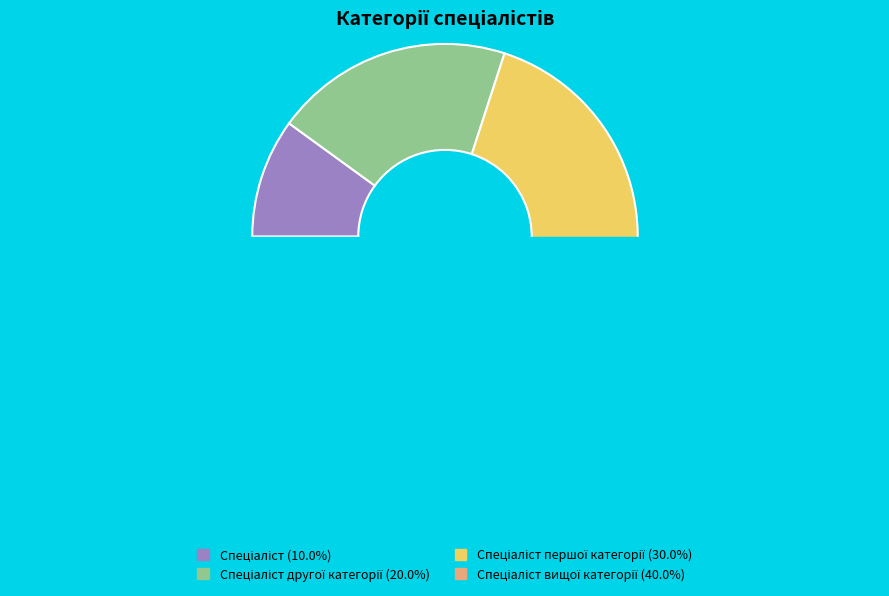

How many slices are in this pie chart?

4